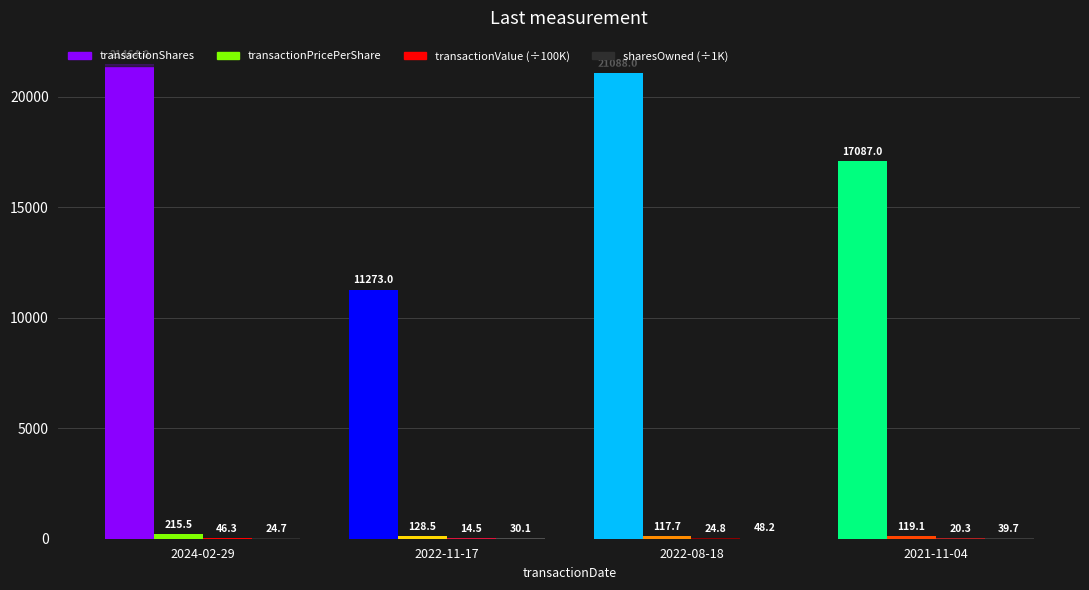

What is the sum of all transactionShares values?

70912.0